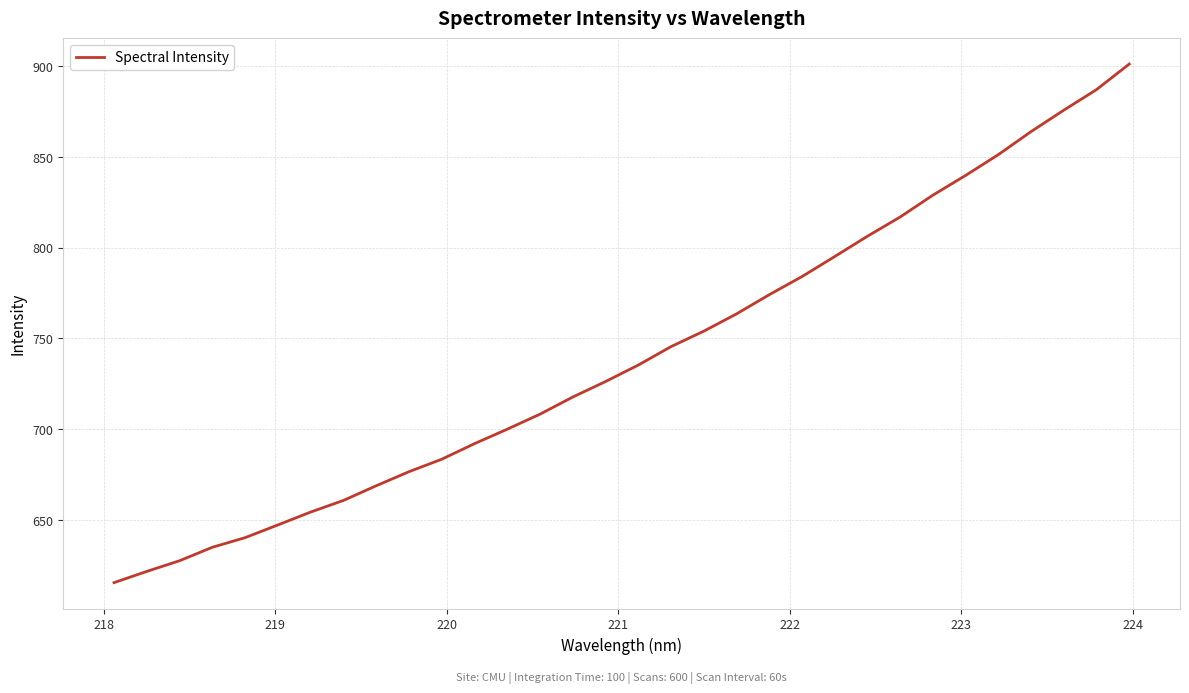

What is the minimum value shown in the chart?

615.6